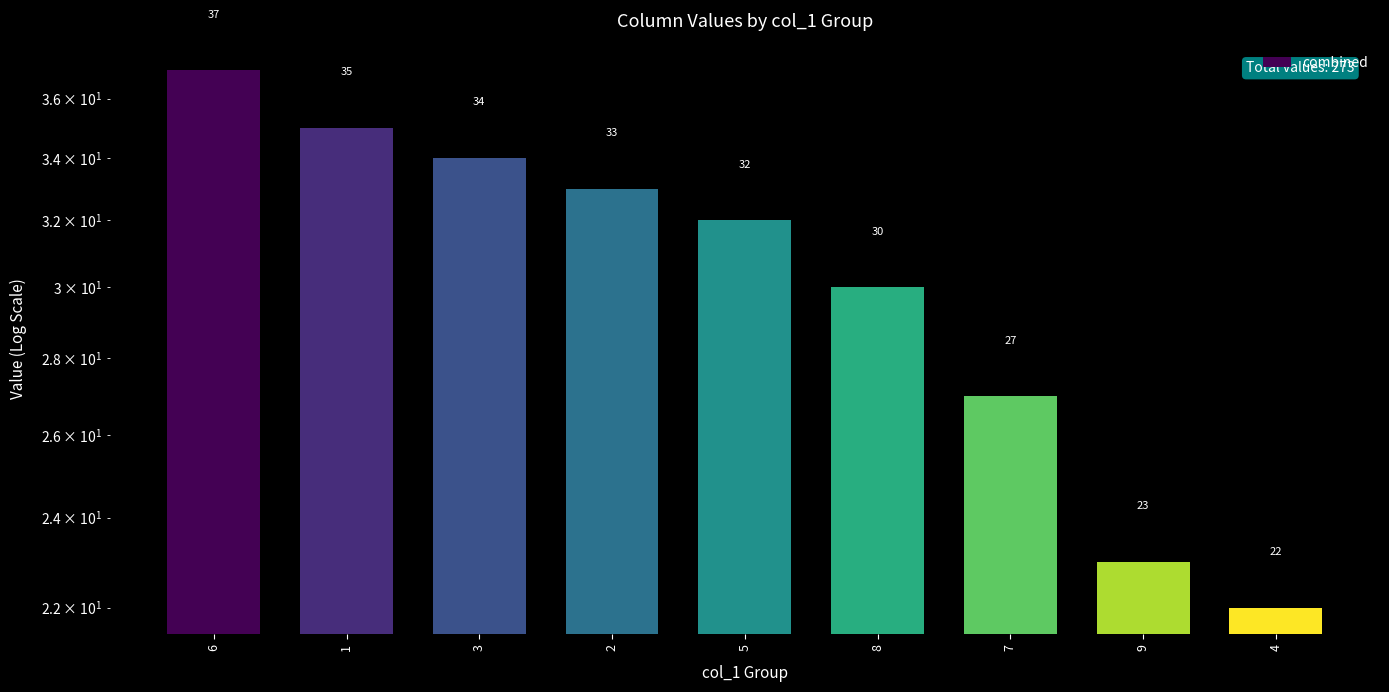

How many data points does each series have?

9